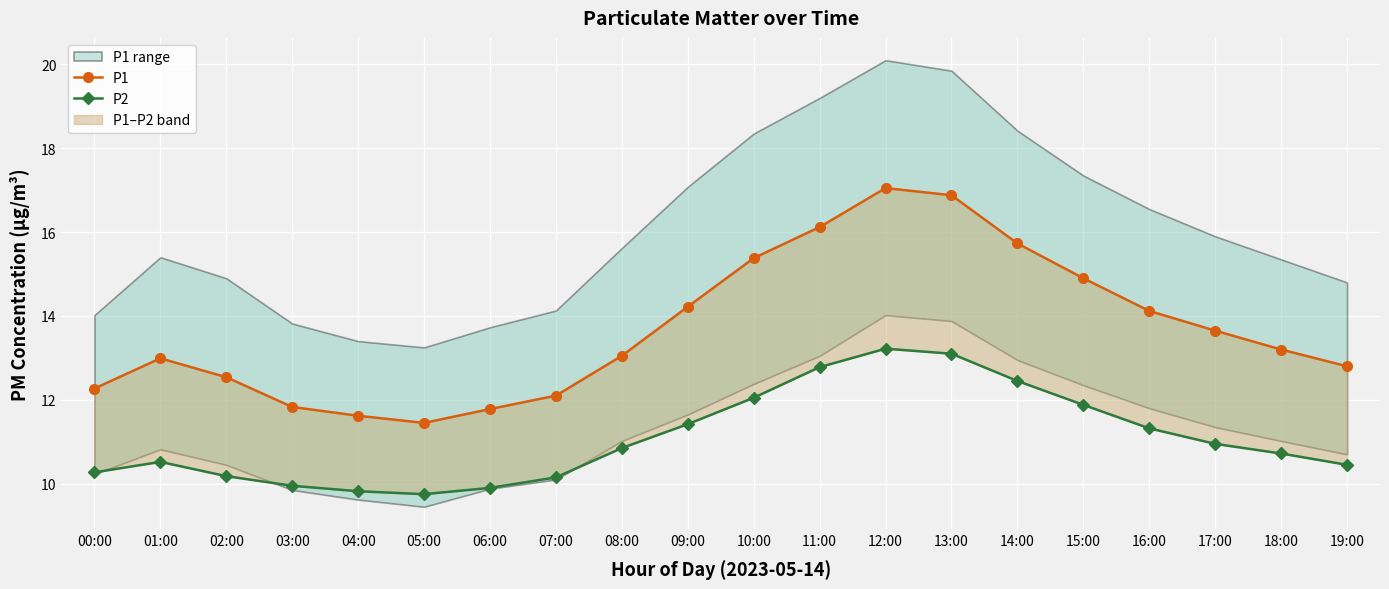

Reading left to right, transcribe all the data shown in this chart.

P1: 00:00=12.3	01:00=13.0	02:00=12.5	03:00=11.8	04:00=11.6	05:00=11.4	06:00=11.8	07:00=12.1	08:00=13.1	09:00=14.2	10:00=15.4	11:00=16.1	12:00=17.1	13:00=16.9	14:00=15.7	15:00=14.9	16:00=14.1	17:00=13.7	18:00=13.2	19:00=12.8
P2: 00:00=10.3	01:00=10.5	02:00=10.2	03:00=9.9	04:00=9.8	05:00=9.8	06:00=9.9	07:00=10.2	08:00=10.8	09:00=11.4	10:00=12.1	11:00=12.8	12:00=13.2	13:00=13.1	14:00=12.4	15:00=11.9	16:00=11.3	17:00=10.9	18:00=10.7	19:00=10.4